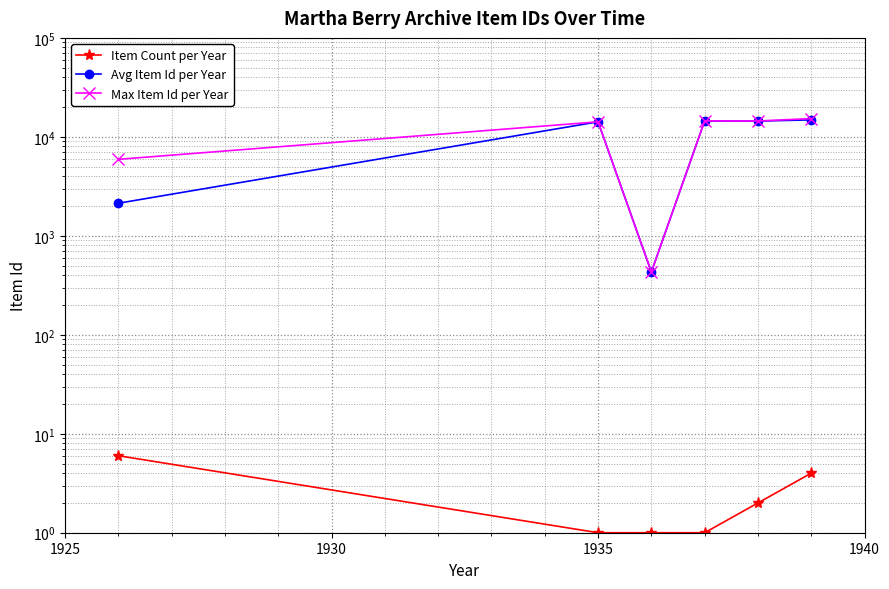

Does the chart display data point markers on the line(s)?

Yes